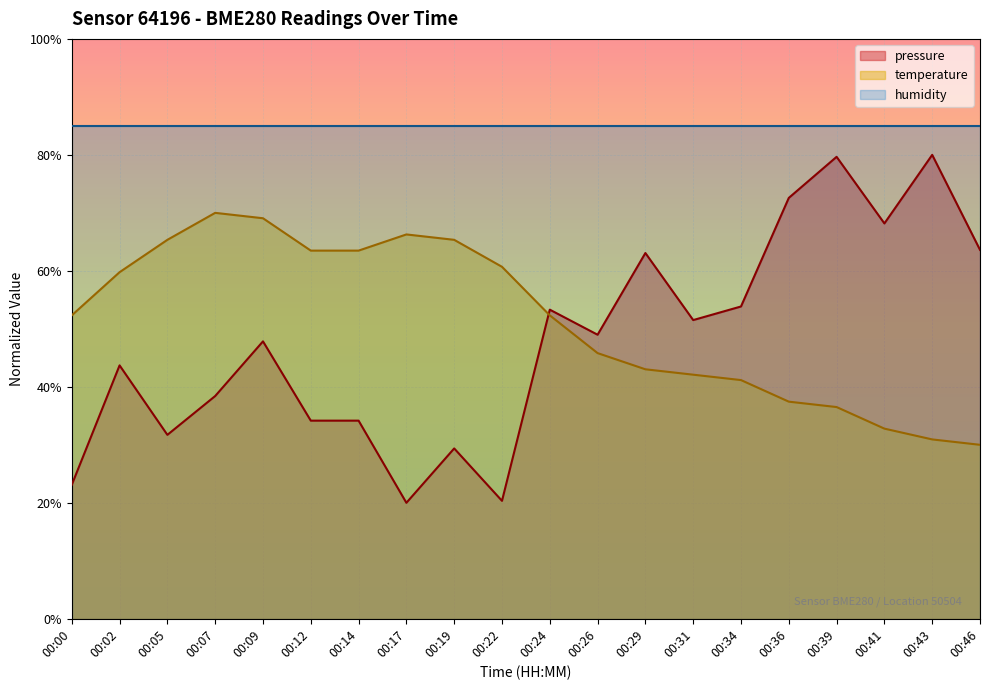

True or false: temperature and pressure intersect in this chart.

True